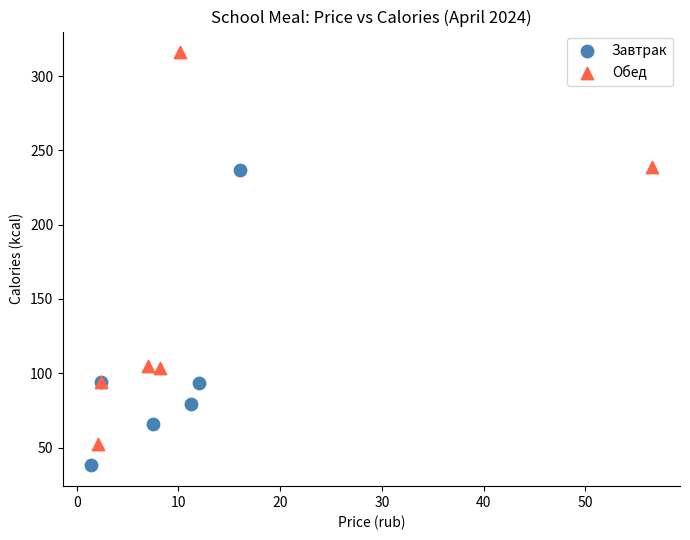

Which series reaches the minimum Y coordinate?

Завтрак